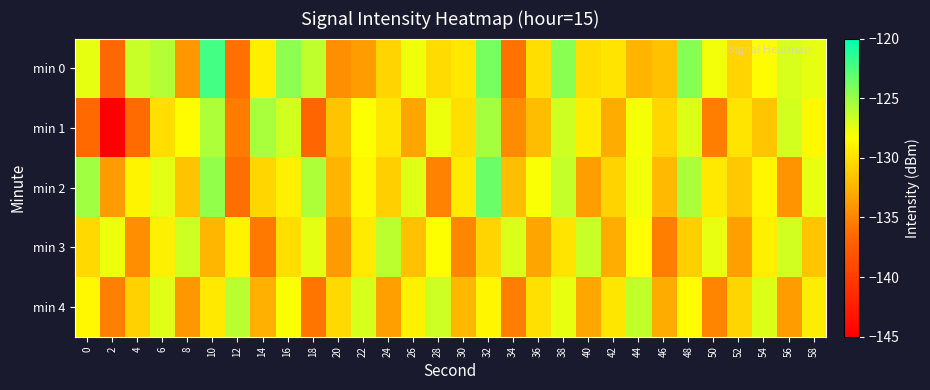

Reading left to right, extract all data points from this chart.

min 0: 0=-127.5	2=-136.6	4=-126.5	6=-125.9	8=-133.9	10=-122.2	12=-136.1	14=-129.2	16=-124.7	18=-126.3	20=-134.4	22=-133.7	24=-130.6	26=-127.9	28=-130.3	30=-129.6	32=-123.9	34=-136.0	36=-130.1	38=-124.5	40=-130.2	42=-129.8	44=-132.4	46=-131.7	48=-124.4	50=-127.9	52=-130.7	54=-128.5	56=-127.1	58=-127.6
min 1: 0=-136.5	2=-145.1	4=-136.3	6=-130.1	8=-128.5	10=-125.6	12=-135.4	14=-125.6	16=-126.8	18=-136.7	20=-131.5	22=-128.3	24=-129.7	26=-133.2	28=-127.8	30=-130.1	32=-125.4	34=-134.6	36=-131.9	38=-126.7	40=-129.3	42=-132.8	44=-128.1	46=-130.5	48=-127.2	50=-135.3	52=-129.8	54=-131.4	56=-126.9	58=-128.7
min 2: 0=-125.3	2=-133.7	4=-128.9	6=-127.4	8=-131.6	10=-124.8	12=-136.2	14=-130.5	16=-129.1	18=-125.7	20=-132.4	22=-128.6	24=-130.9	26=-127.3	28=-135.1	30=-129.4	32=-123.5	34=-131.8	36=-128.2	38=-126.4	40=-133.6	42=-130.7	44=-127.9	46=-132.1	48=-125.6	50=-129.5	52=-131.3	54=-128.8	56=-134.2	58=-127.6
min 3: 0=-130.4	2=-127.8	4=-134.5	6=-129.2	8=-126.7	10=-132.3	12=-128.9	14=-135.6	16=-130.1	18=-127.5	20=-133.8	22=-129.4	24=-126.2	26=-131.7	28=-128.3	30=-134.9	32=-130.6	34=-127.1	36=-133.2	38=-129.8	40=-126.5	42=-132.7	44=-128.4	46=-135.3	48=-130.9	50=-127.6	52=-133.5	54=-129.1	56=-126.8	58=-131.4
min 4: 0=-128.7	2=-135.2	4=-130.8	6=-127.3	8=-133.9	10=-129.5	12=-126.1	14=-132.6	16=-128.2	18=-135.8	20=-130.4	22=-127.0	24=-133.5	26=-129.1	28=-126.7	30=-132.2	32=-128.8	34=-135.4	36=-130.0	38=-127.6	40=-133.1	42=-129.7	44=-126.3	46=-132.8	48=-128.4	50=-135.0	52=-130.6	54=-127.2	56=-133.7	58=-129.3